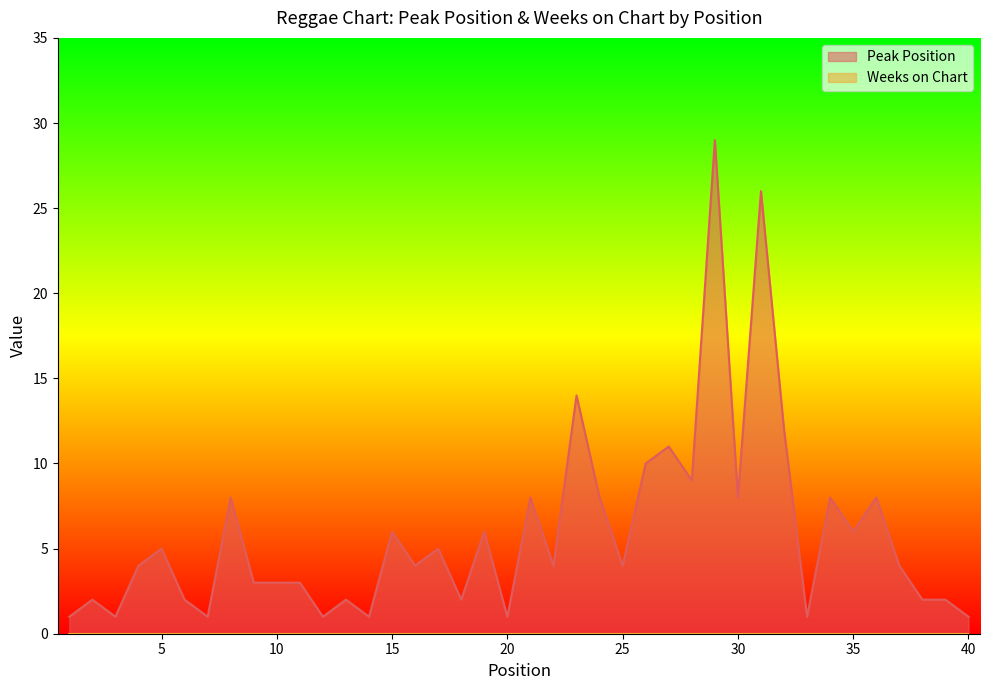

What is the maximum value shown in the chart?

29